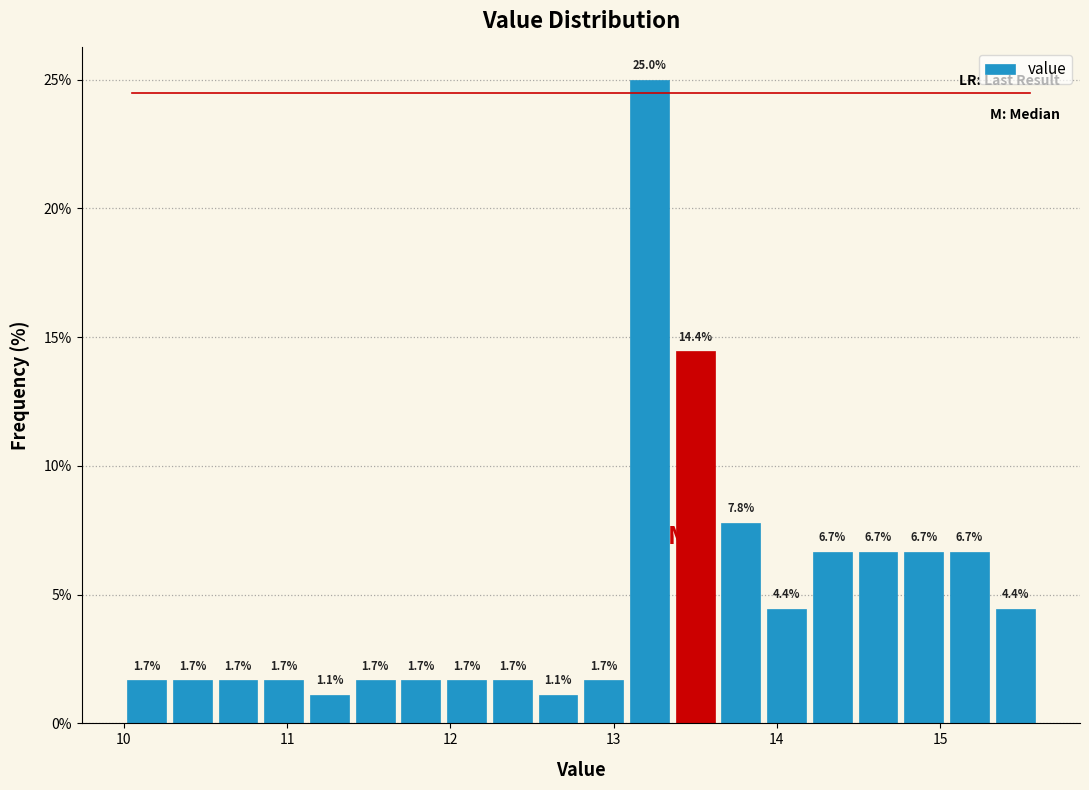

Around what value on the x-axis is the tallest bar? Give the approximate position of its centre, as read against the axis.

13.2